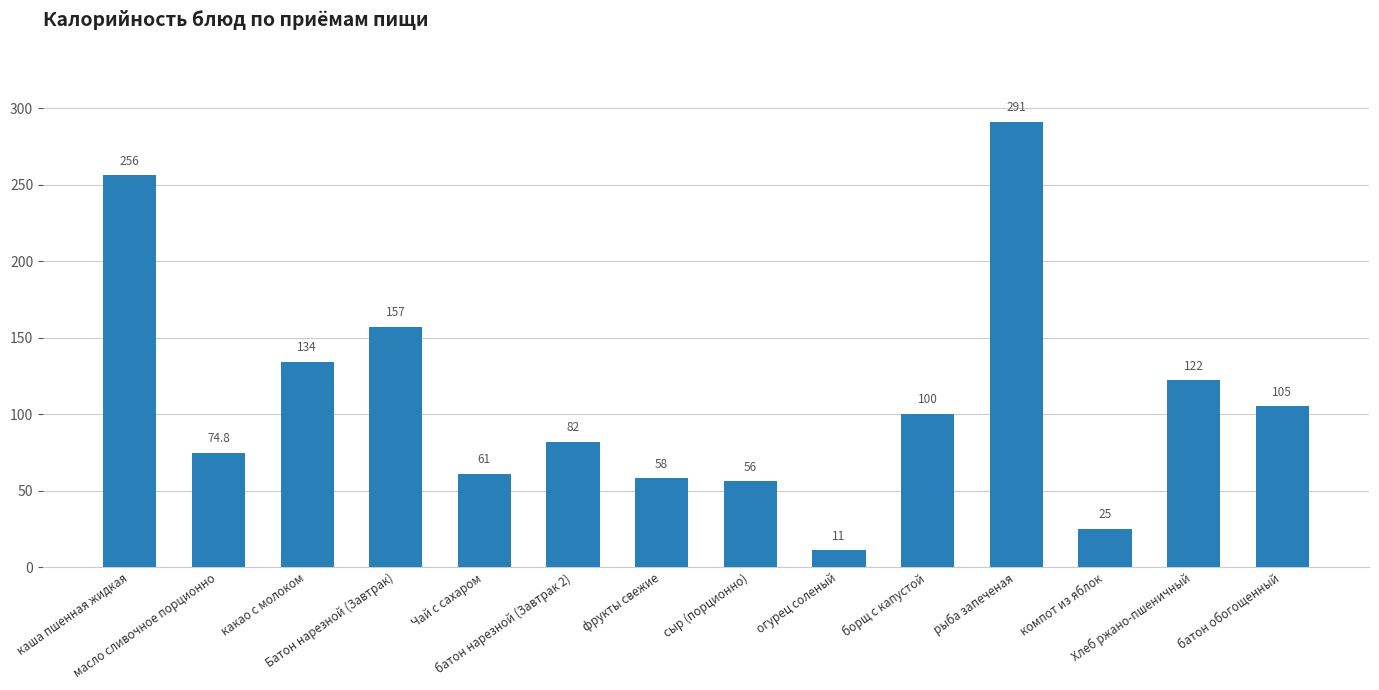

What is the average value?

109.5